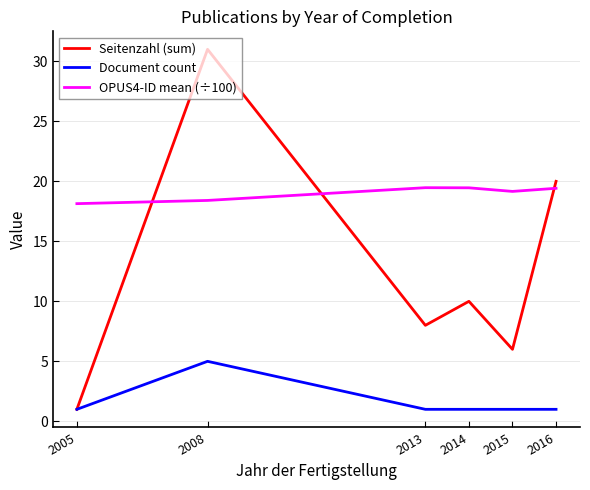

What is the total value across all series at 2016?

40.4